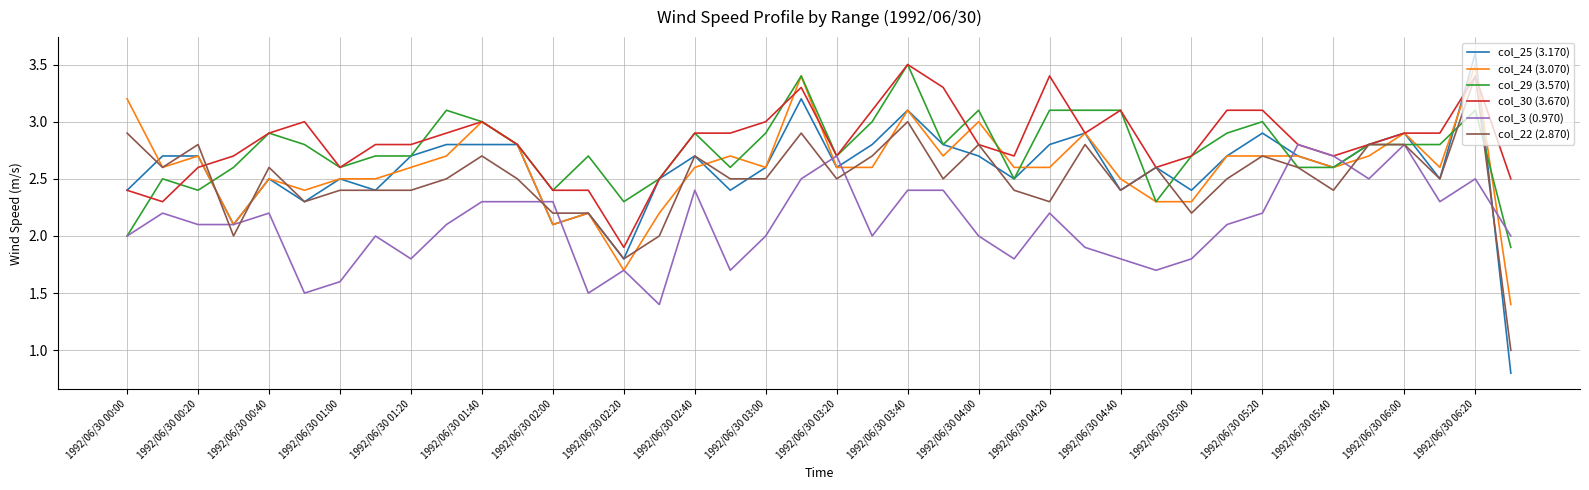

How many lines are shown in the chart?

6